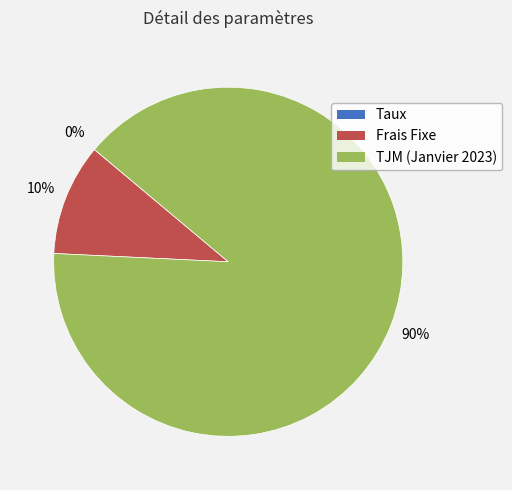

Is it true that Frais Fixe is 20% of the pie?

False